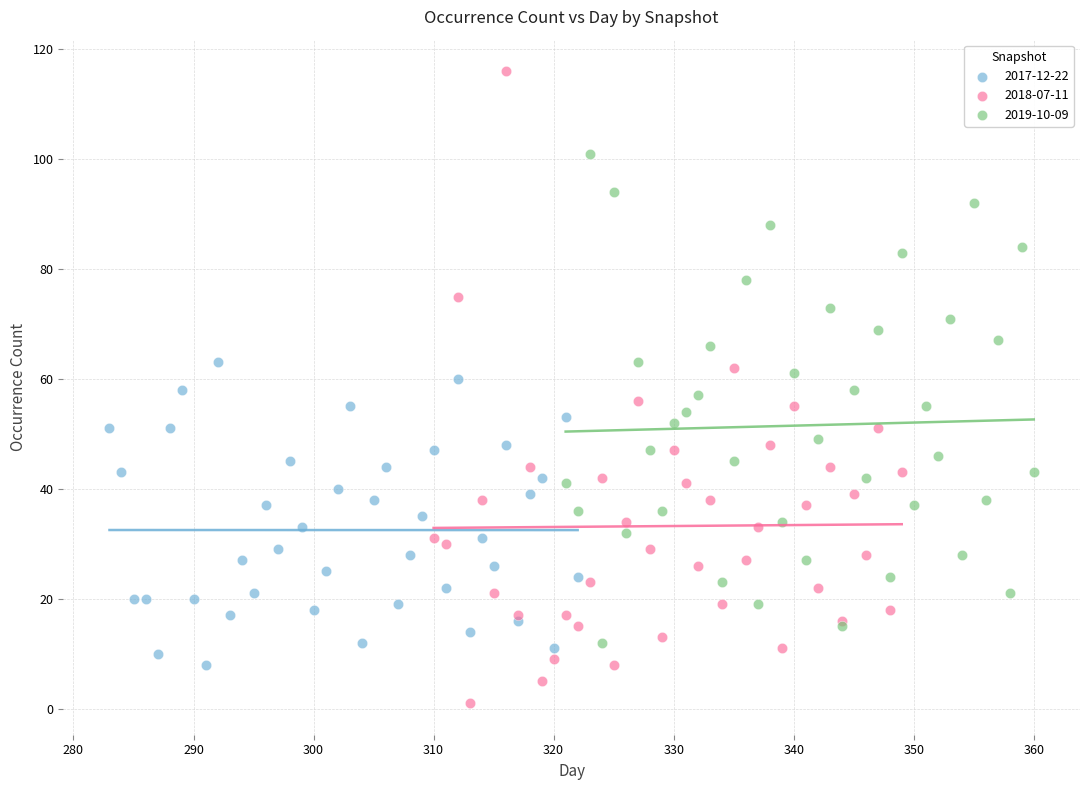

Which series has the largest Y range (max minus min)?

2018-07-11